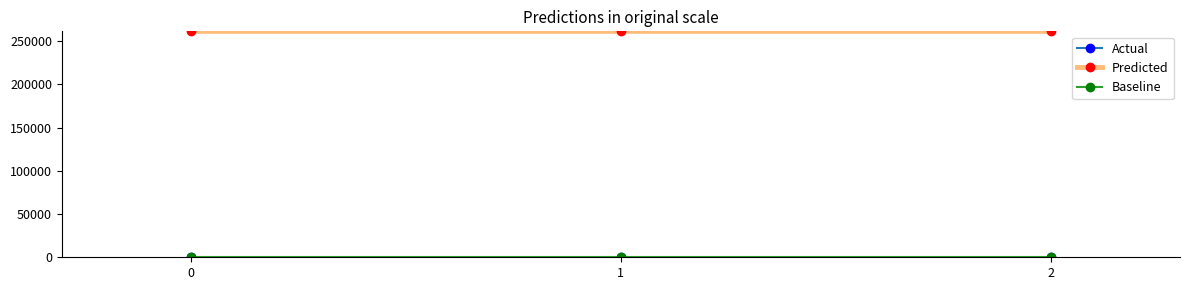

What is the difference between the maximum and minimum values in the Predicted series?

11